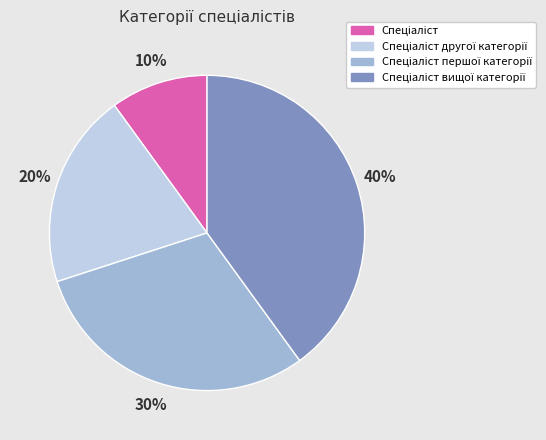

Is there a majority slice in this chart?

No